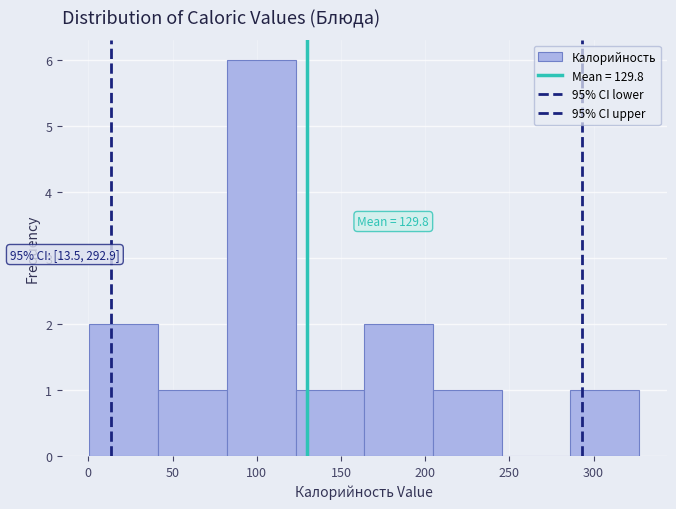

Which range on the x-axis has the tallest bar?

80 to 125